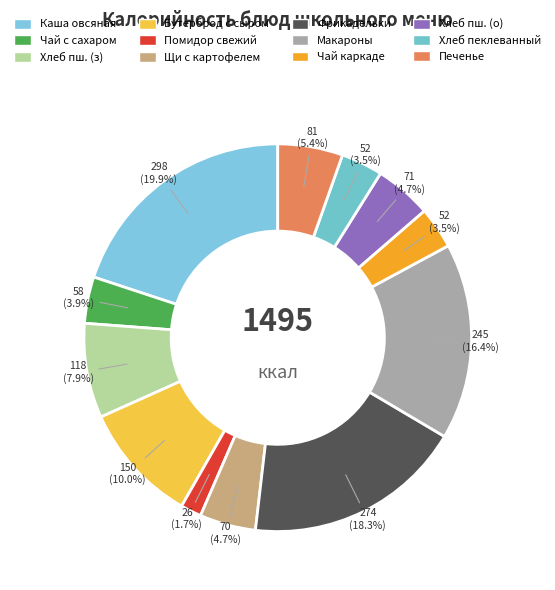

Count the number of slices in the pie.

12